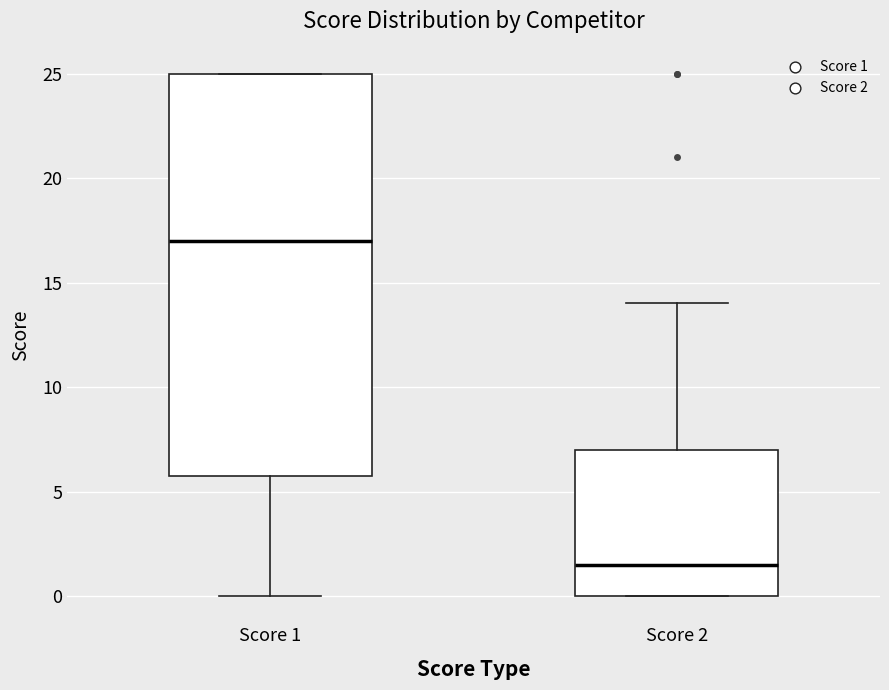

Which box has the lowest median line?

Score 2